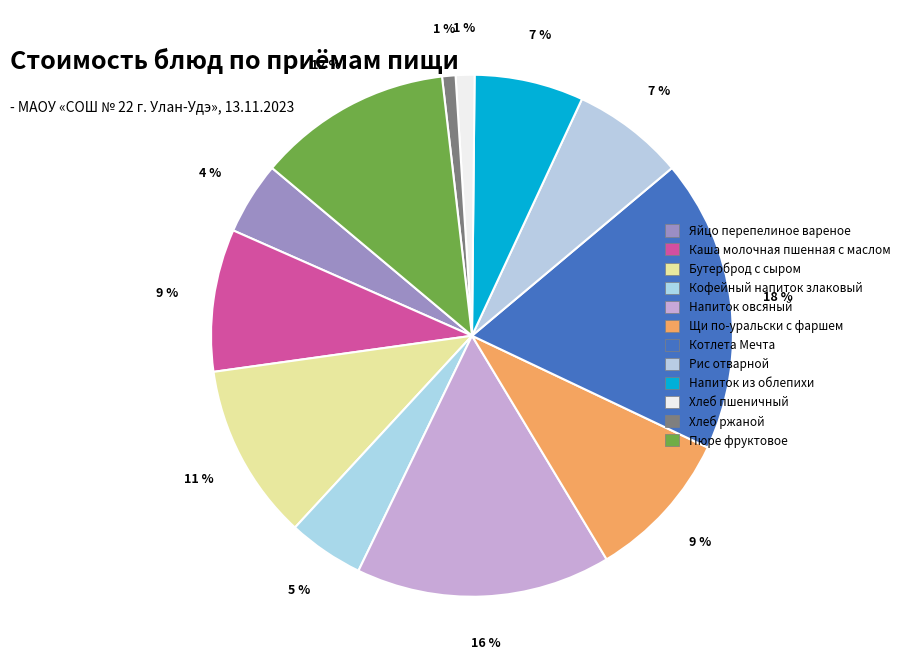

To the nearest percent, what is the difference between the Хлеб ржаной and Бутерброд с сыром slice percentages?

10%